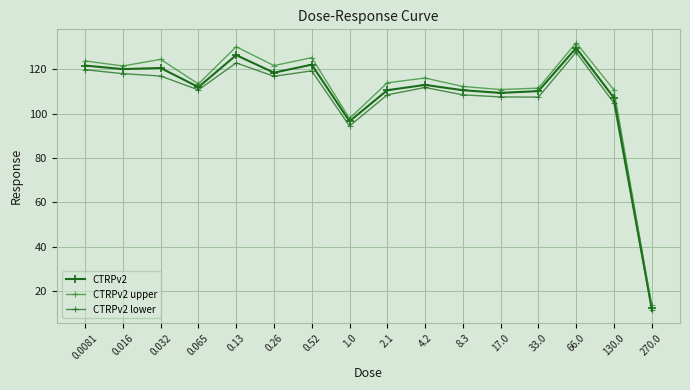

Which label corresponds to the largest value in the chart?

66.0